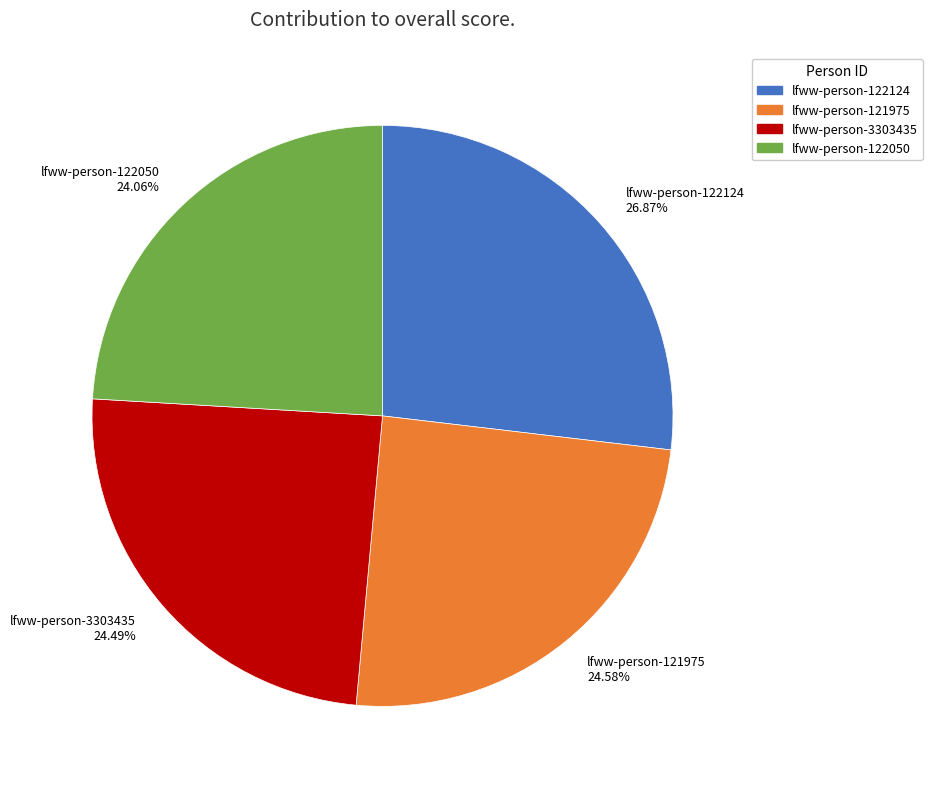

Approximately how many times larger is the value at lfww-person-121975 compared to lfww-person-122050?

1.0